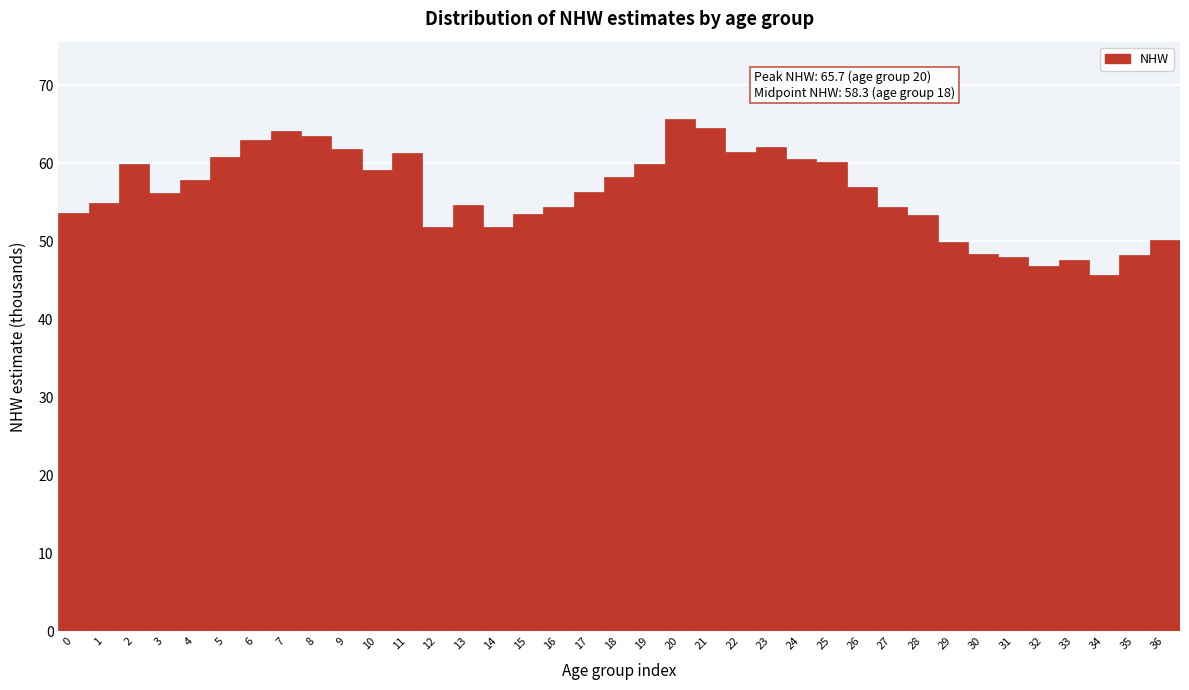

Over which range of the x-axis is the bar tallest?

19.5 to 20.5